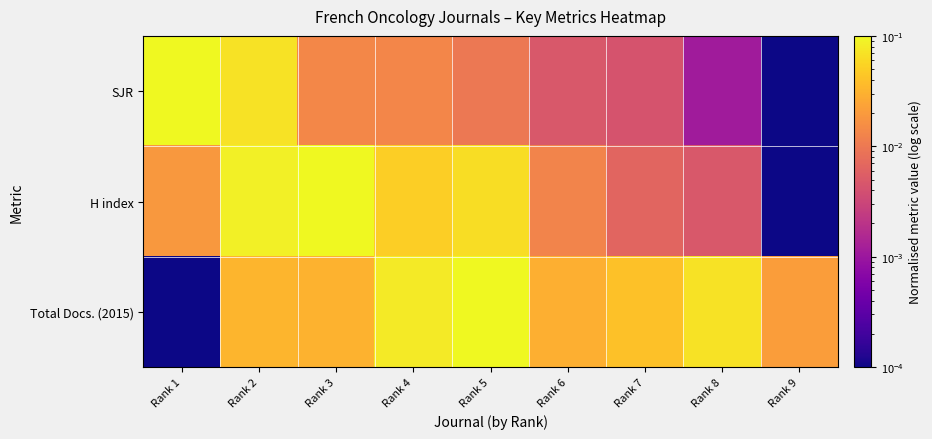

Reading left to right, extract all data points from this chart.

SJR: Rank 1=0.1	Rank 2=0.1	Rank 3=0.0	Rank 4=0.0	Rank 5=0.0	Rank 6=0.0	Rank 7=0.0	Rank 8=0.0	Rank 9=0.0
H index: Rank 1=0.0	Rank 2=0.1	Rank 3=0.1	Rank 4=0.1	Rank 5=0.1	Rank 6=0.0	Rank 7=0.0	Rank 8=0.0	Rank 9=0.0
Total Docs. (2015): Rank 1=0.0	Rank 2=0.0	Rank 3=0.0	Rank 4=0.1	Rank 5=0.1	Rank 6=0.0	Rank 7=0.0	Rank 8=0.1	Rank 9=0.0